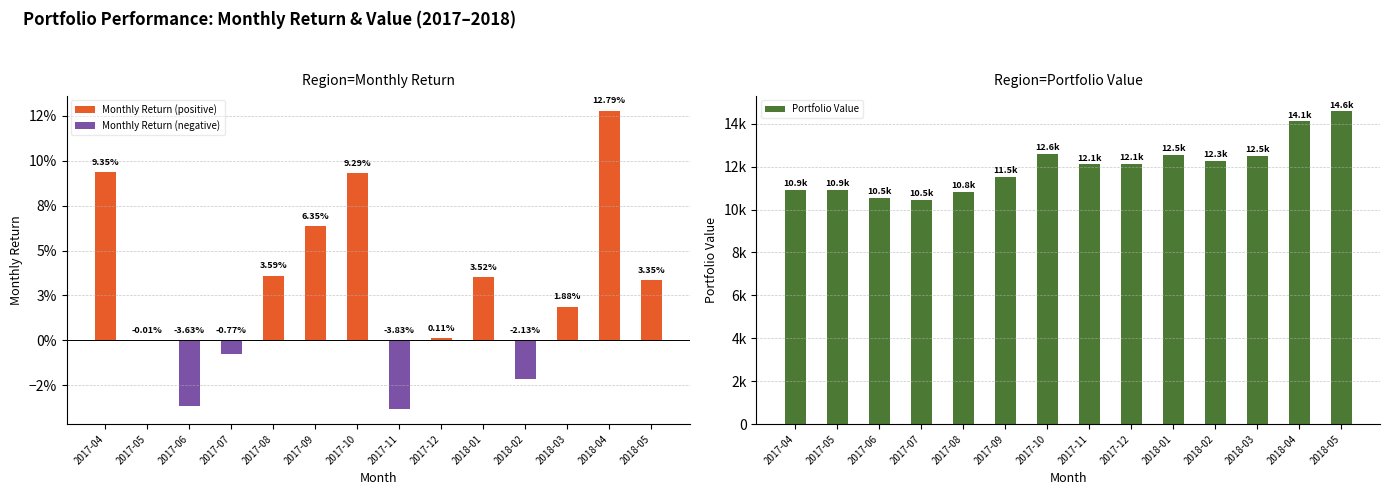

Reading right to left, extract all data points from this chart.

Monthly Return (positive): 2018-05=0.0	2018-04=0.1	2018-03=0.0	2018-02=0.0	2018-01=0.0	2017-12=0.0	2017-11=0.0	2017-10=0.1	2017-09=0.1	2017-08=0.0	2017-07=0.0	2017-06=0.0	2017-05=0.0	2017-04=0.1
Monthly Return (negative): 2018-05=0.0	2018-04=0.0	2018-03=0.0	2018-02=-0.0	2018-01=0.0	2017-12=0.0	2017-11=-0.0	2017-10=0.0	2017-09=0.0	2017-08=0.0	2017-07=-0.0	2017-06=-0.0	2017-05=-0.0	2017-04=0.0
Portfolio Value: 2018-05=14583.7	2018-04=14110.6	2018-03=12510.0	2018-02=12279.6	2018-01=12546.2	2017-12=12119.6	2017-11=12106.3	2017-10=12588.0	2017-09=11518.0	2017-08=10830.5	2017-07=10454.9	2017-06=10536.5	2017-05=10933.7	2017-04=10935.0